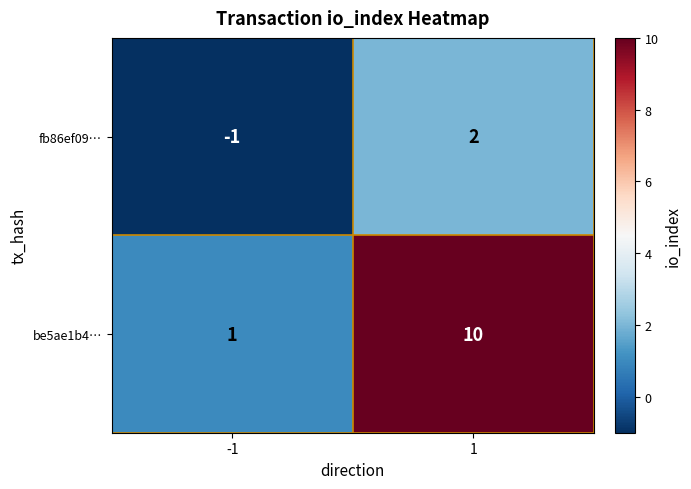

True or false: fb86ef09… has a value of -1 at -1.

True